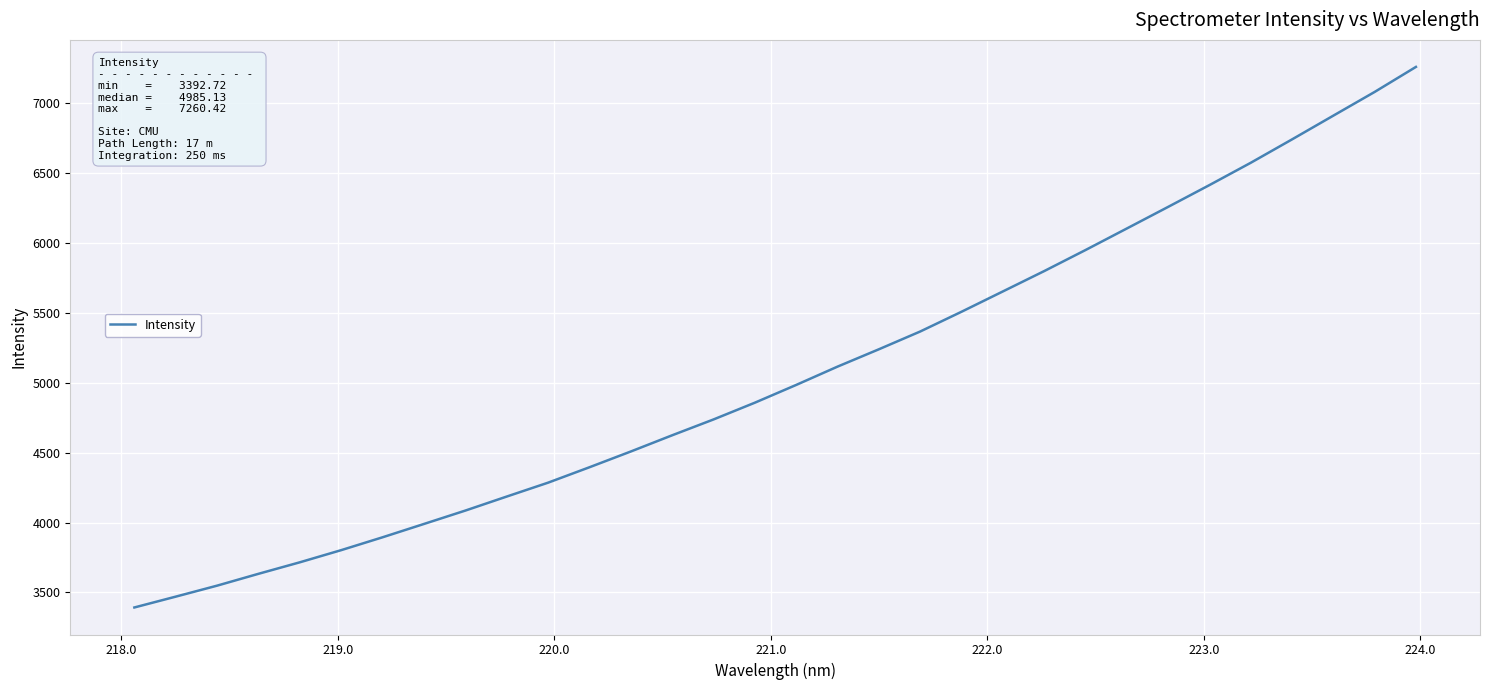

What is the difference between the maximum and minimum values?

3867.7